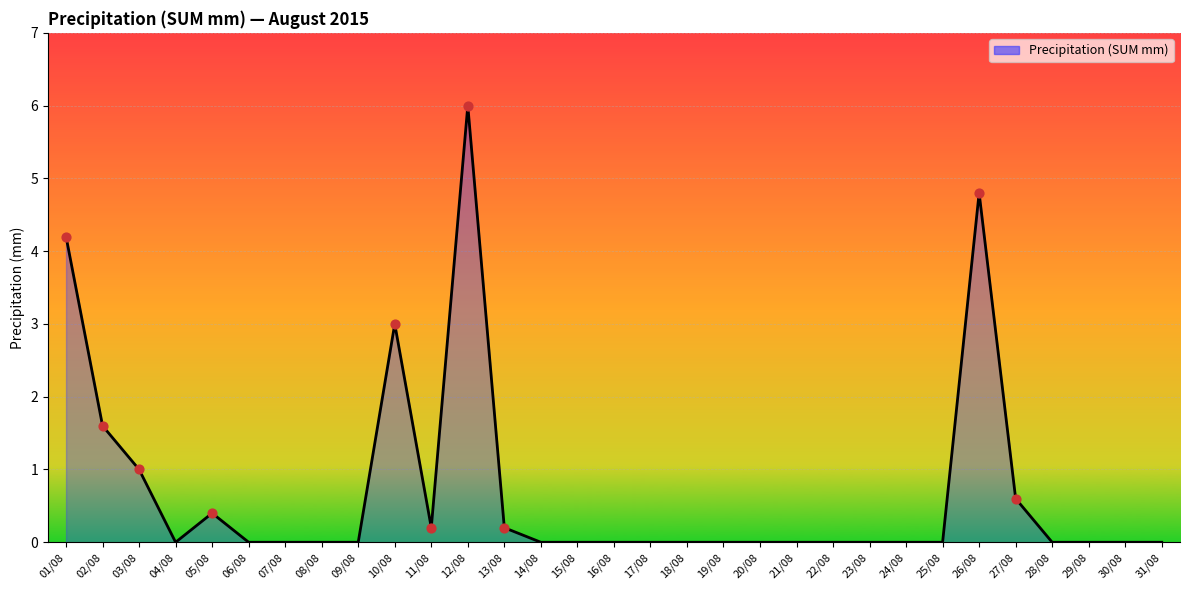

Between 22/08 and 05/08, which is larger?

05/08